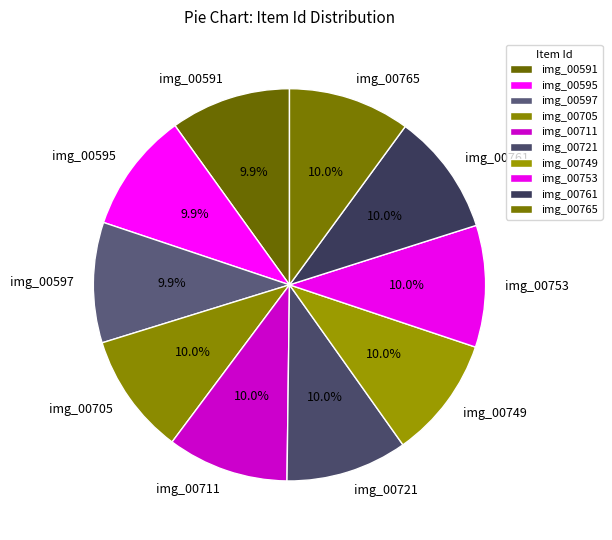

Count the number of slices in the pie.

10